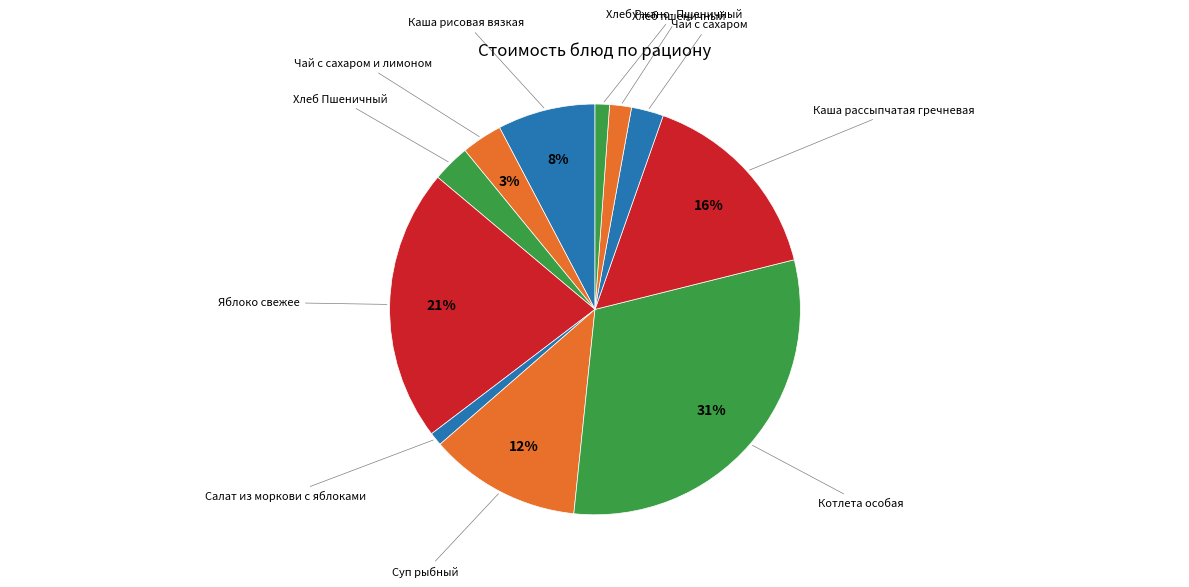

Count the number of slices in the pie.

11